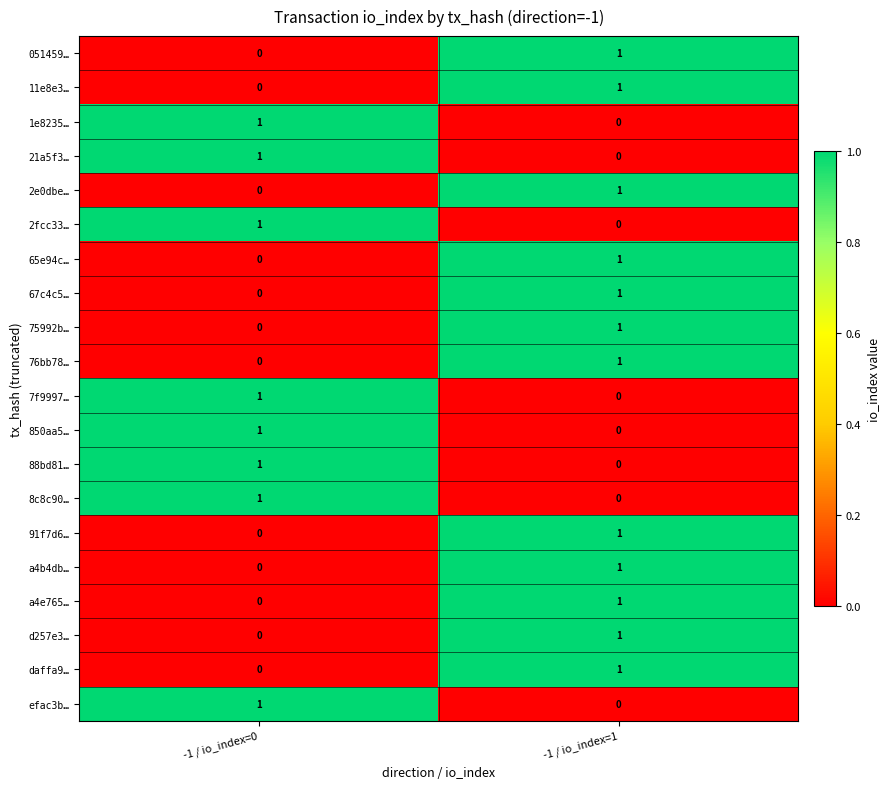

What is the spread (max minus min) of values at -1 / io_index=0?

1